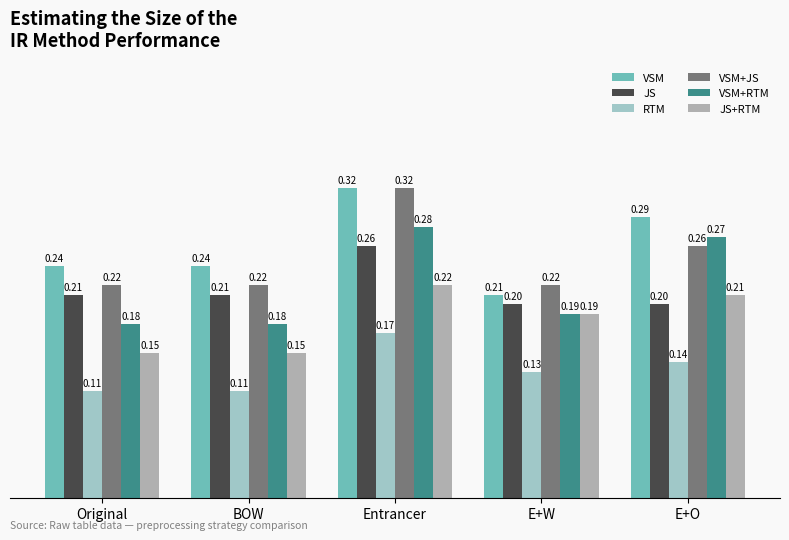

True or false: VSM+RTM has a value of 0.4 at E+O.

False